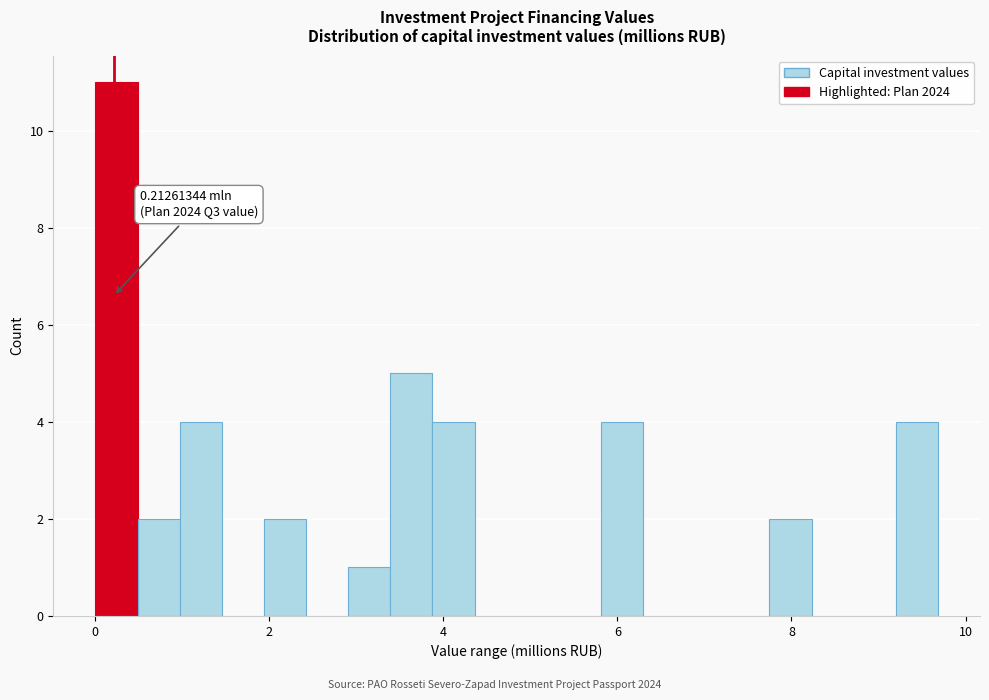

Read against the x-axis, roughly where is the centre of the tallest bar?

0.2